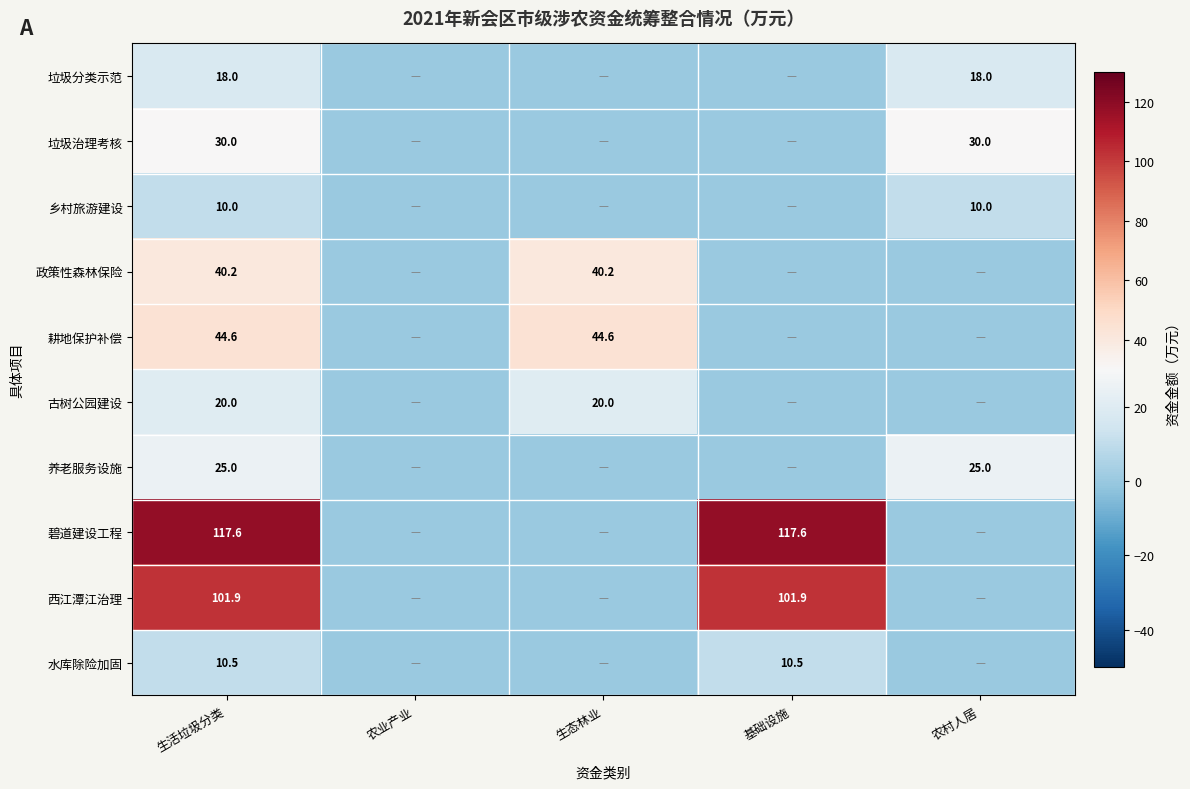

The value of 古树公园建设 at 生态林业 is 20.0. True or false?

True